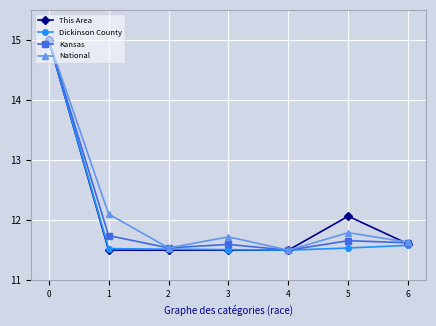

What is the total value across all series at 5?

47.1